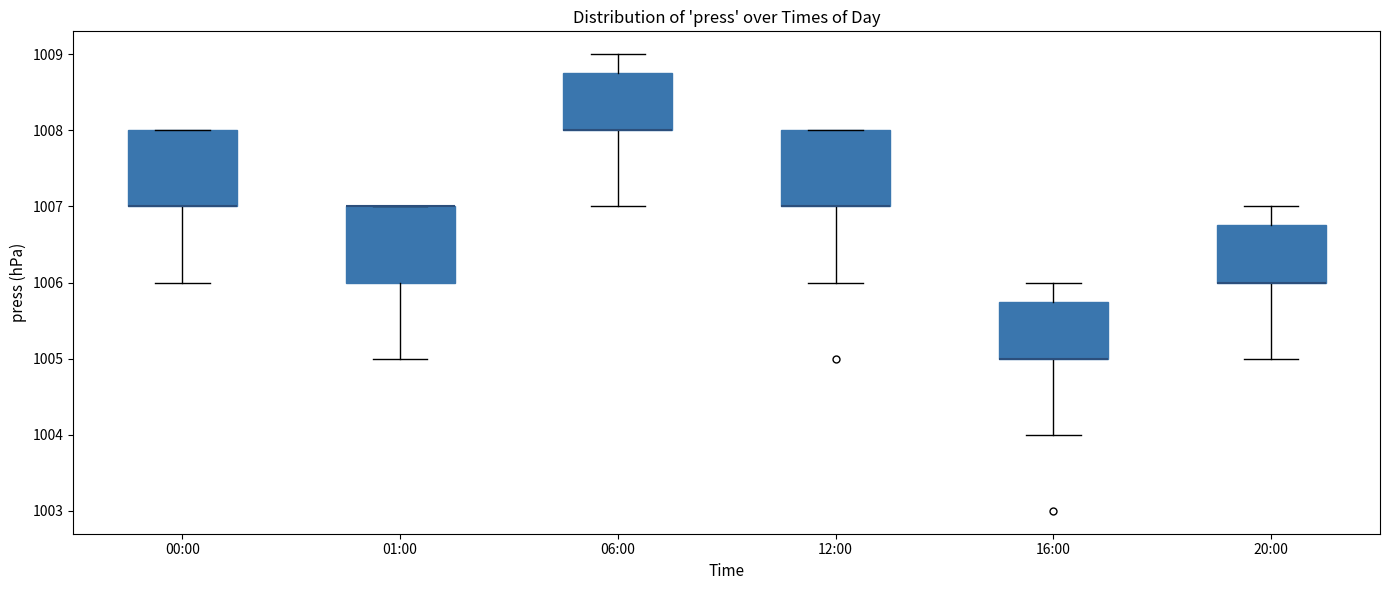

Reading left to right, transcribe this box plot: for each box, give where its median line is, the range the box spans, and where its two whiskers end, as read against the y-axis. The values are not printed on the chart, so give them approximately, as read against the axis.

00:00: median 1007.0 (drawn on the box's lower edge), box 1007.0 to 1008.0, whiskers 1006.0 to 1008.0
01:00: median 1007.0 (drawn on the box's upper edge), box 1006.0 to 1007.0, whiskers 1005.0 to 1007.0
06:00: median 1008.0 (drawn on the box's lower edge), box 1008.0 to 1008.8, whiskers 1007.0 to 1009.0
12:00: median 1007.0 (drawn on the box's lower edge), box 1007.0 to 1008.0, whiskers 1006.0 to 1008.0
16:00: median 1005.0 (drawn on the box's lower edge), box 1005.0 to 1005.8, whiskers 1004.0 to 1006.0
20:00: median 1006.0 (drawn on the box's lower edge), box 1006.0 to 1006.8, whiskers 1005.0 to 1007.0